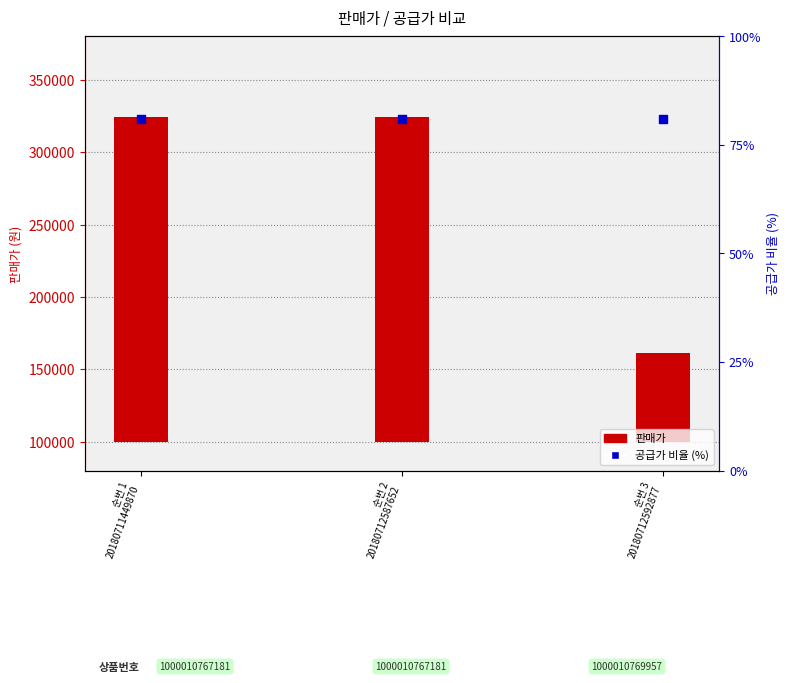

At which category is the sum across all series the highest?

순번 1
20180711449870